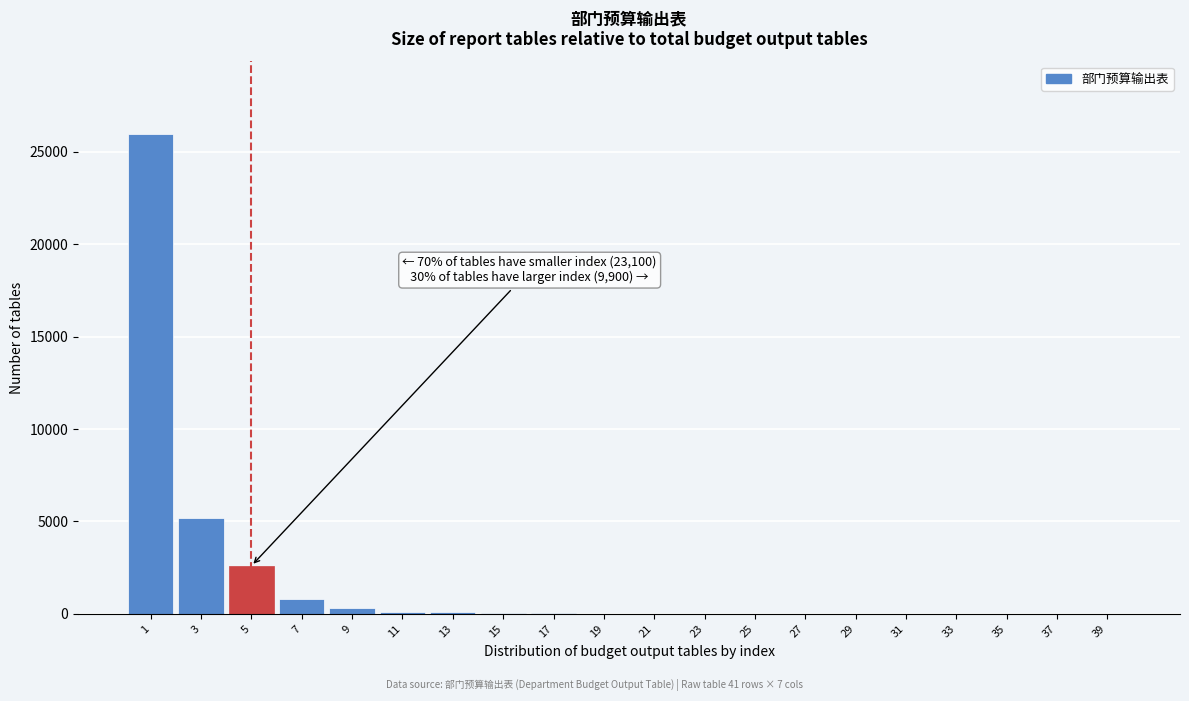

What is the sum of all values?

35187